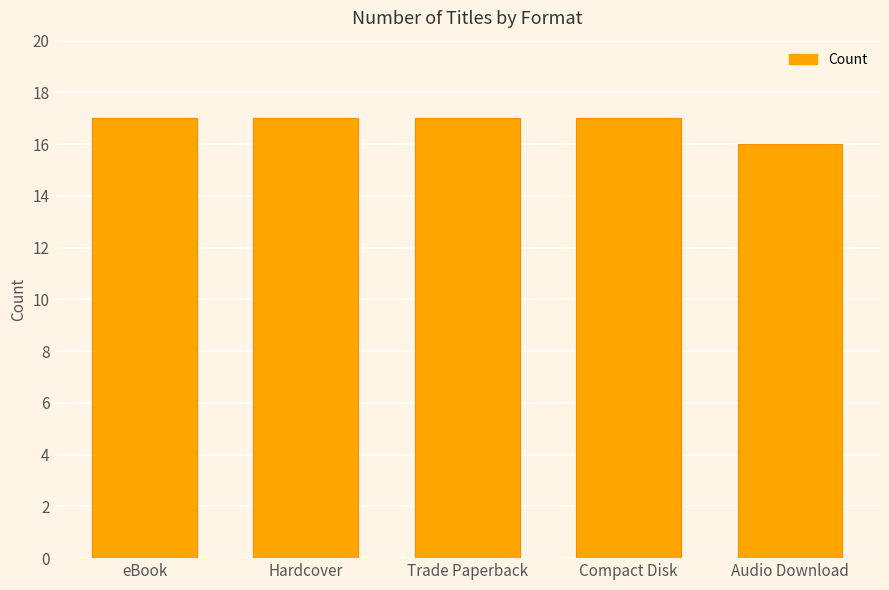

What position from the left is Audio Download?

5